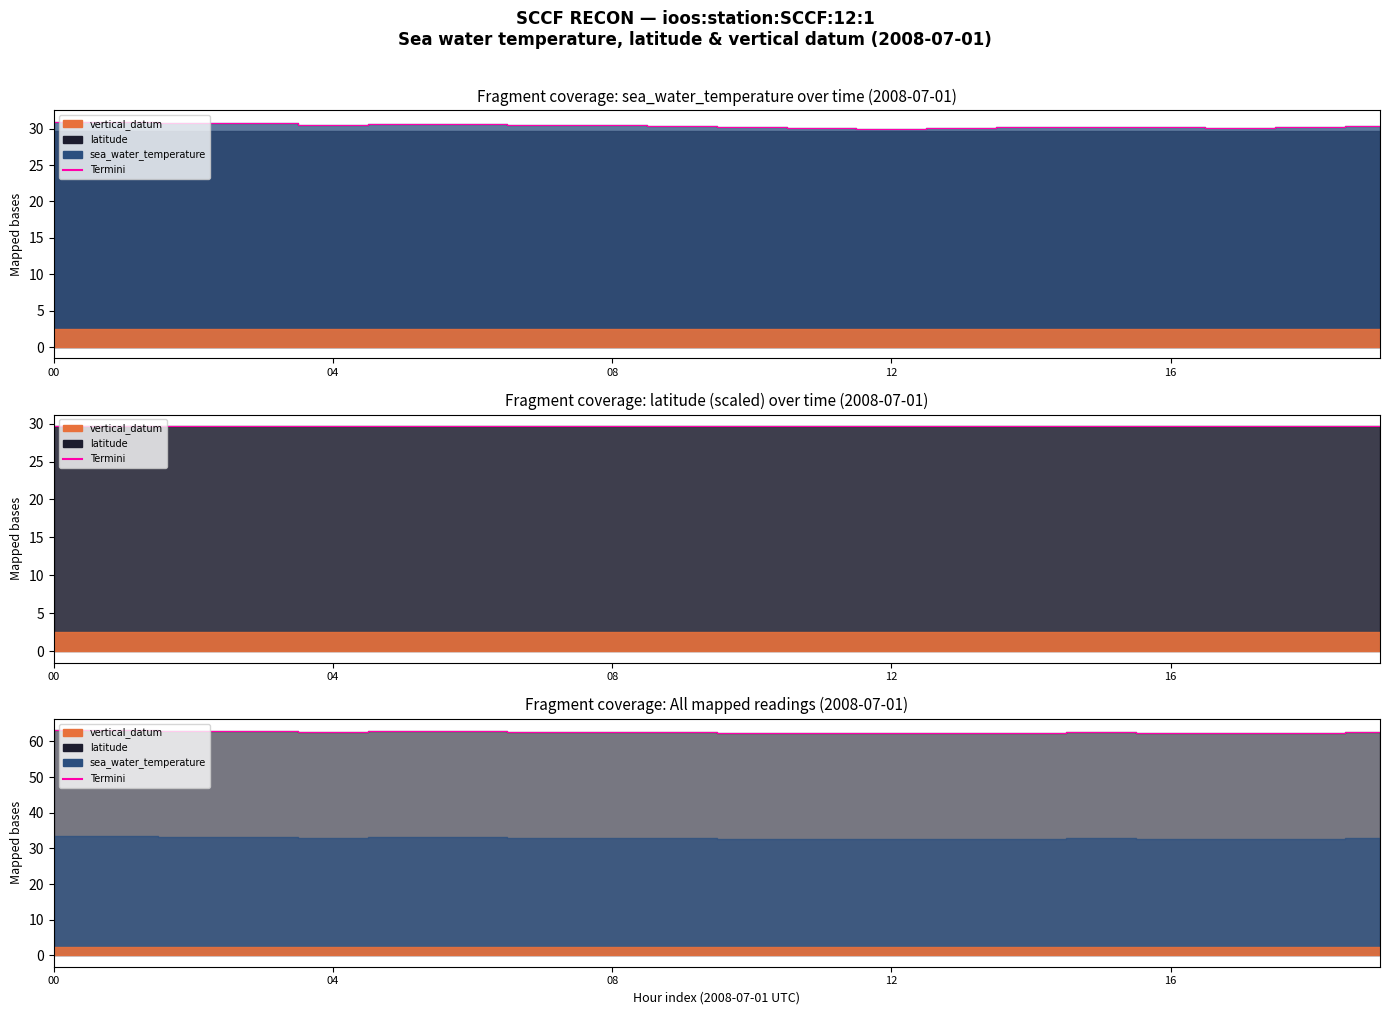

What is the sum of all values?

1252.4